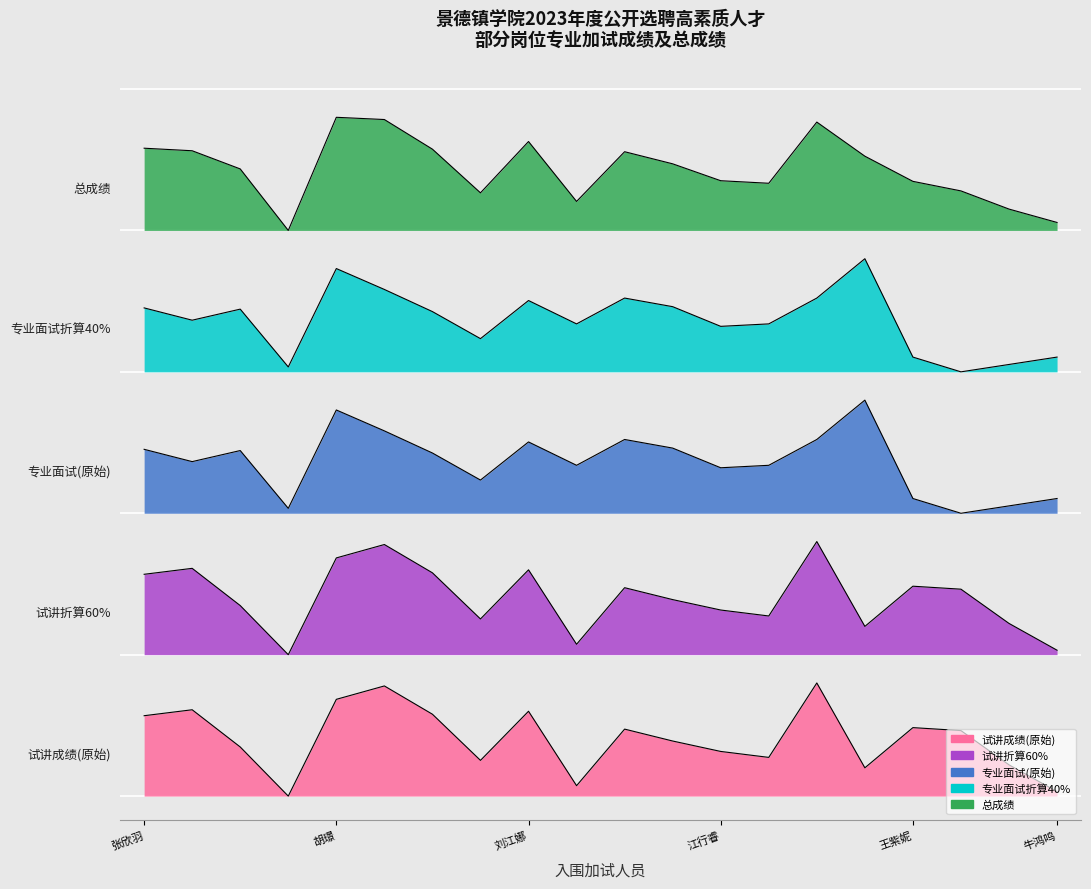

How many values in the 专业面试折算40% series are below 102?

10